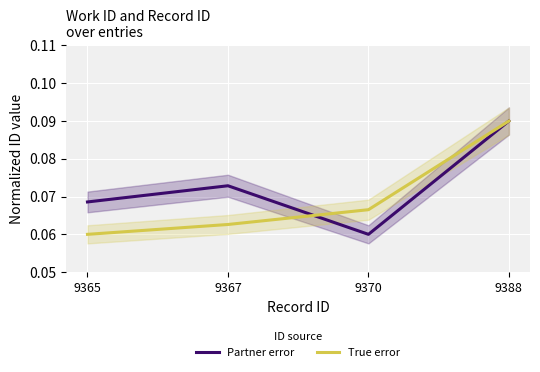

The value of True error at 9370 is 0.1. True or false?

True